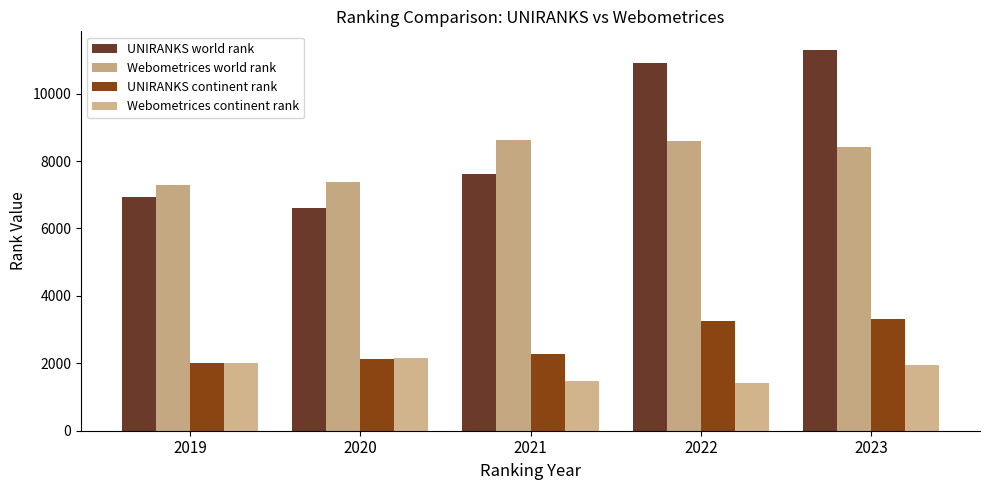

What is the smallest value displayed?

1423